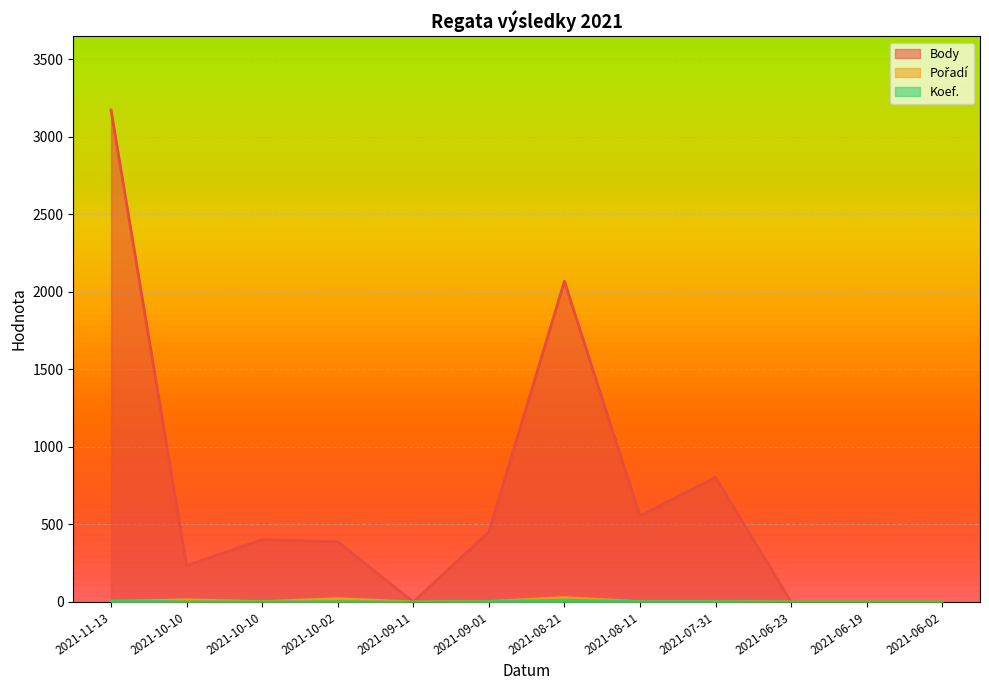

Reading right to left, list all the values displayed in this chart.

Body: 0	0	0	804	554	2068	452	0	388	402	234	3172
Pořadí: 0	0	0	2	2	28	3	0	21	2	14	4
Koef.: 0	0	0	2	2	12	2	0	2	1	1	7